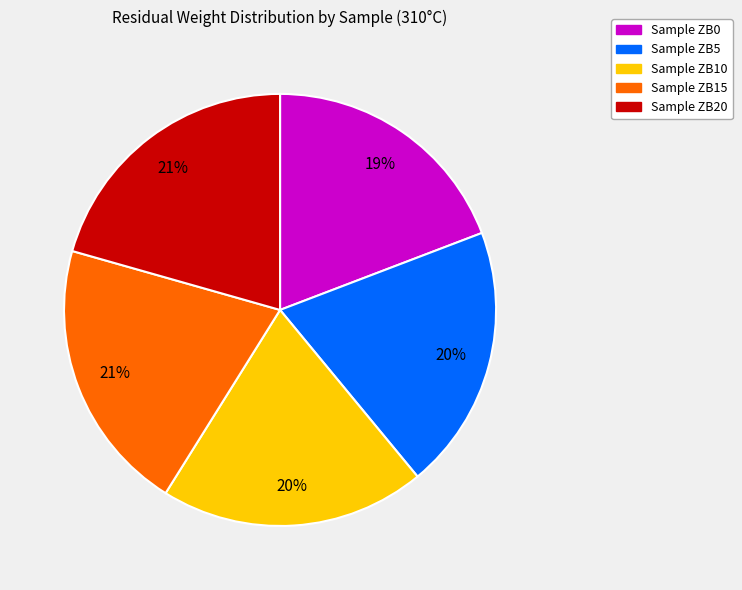

To the nearest percent, what is the average slice percentage?

20%